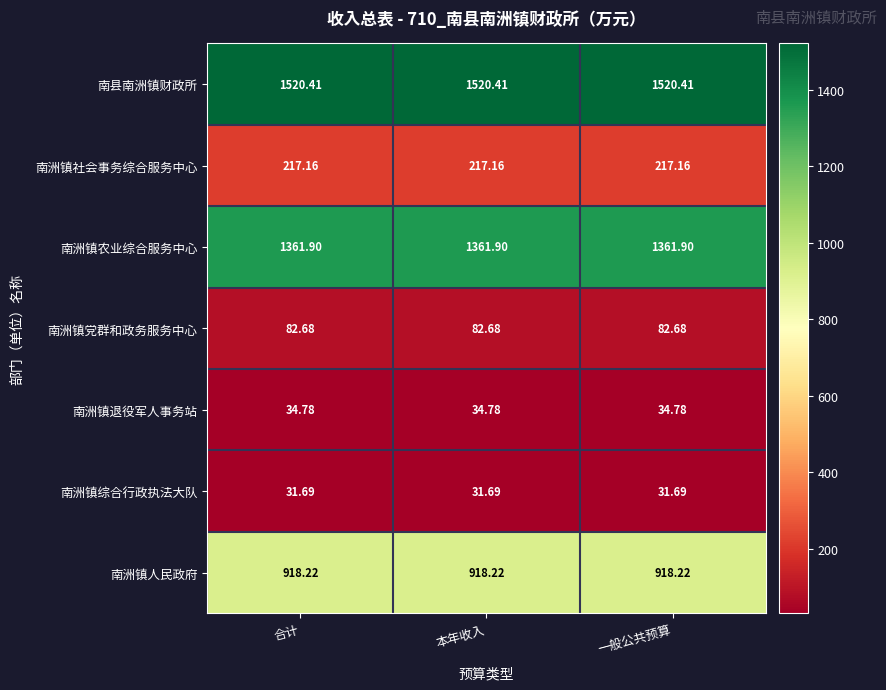

Is the value of 南洲镇党群和政务服务中心 at 一般公共预算 greater than the value of 南洲镇退役军人事务站 at 一般公共预算?

Yes